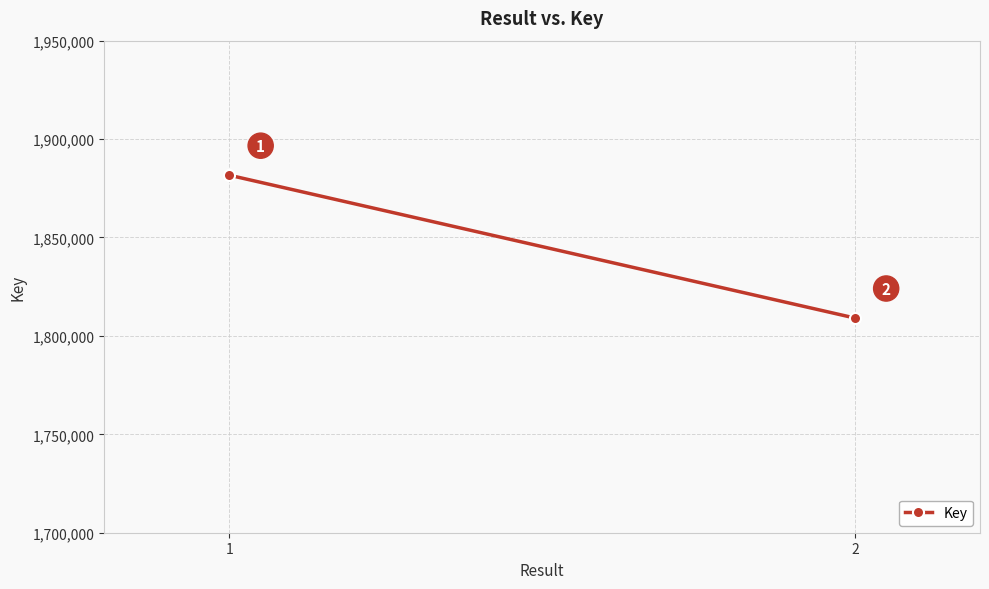

Rank the categories by value from lowest to highest.

2, 1